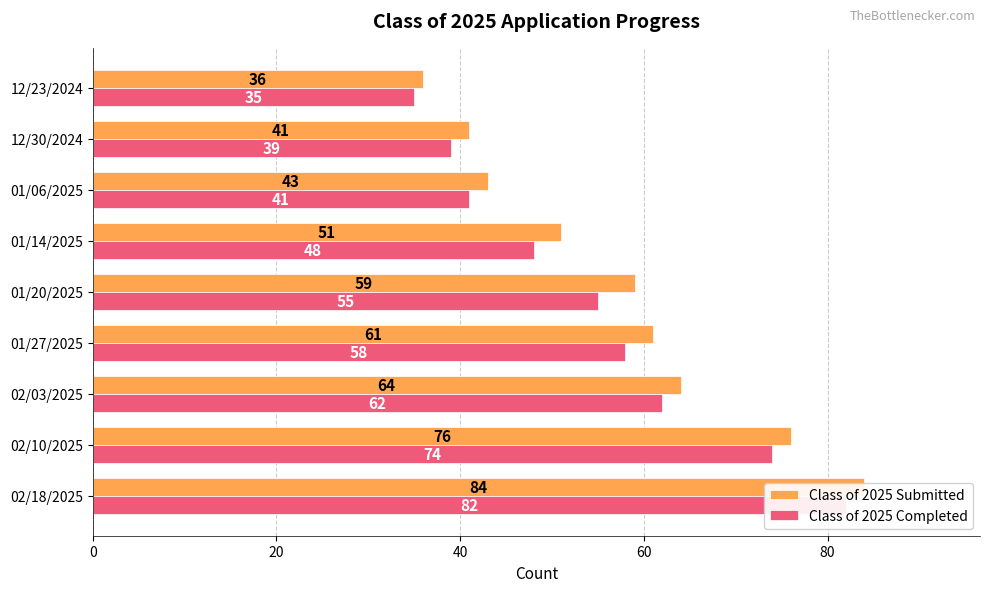

What value does the Class of 2025 Completed series have at 02/03/2025, to the nearest 10?

60